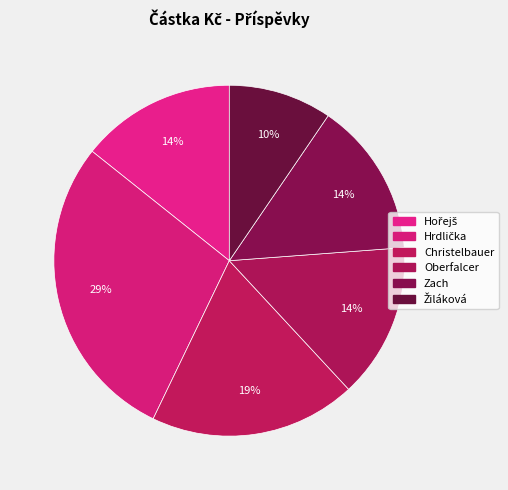

How many slices are in this pie chart?

6